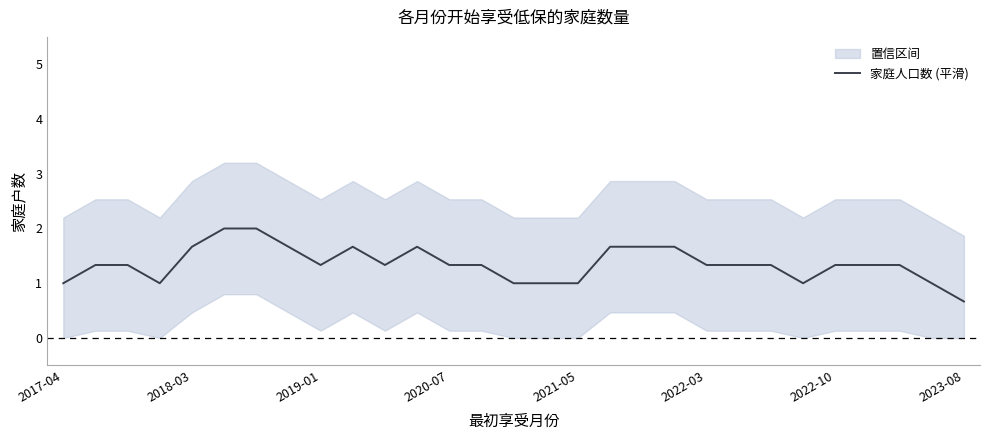

Reading left to right, transcribe all the data shown in this chart.

1.0	1.3	1.3	1.0	1.7	2.0	2.0	1.7	1.3	1.7	1.3	1.7	1.3	1.3	1.0	1.0	1.0	1.7	1.7	1.7	1.3	1.3	1.3	1.0	1.3	1.3	1.3	1.0	0.7